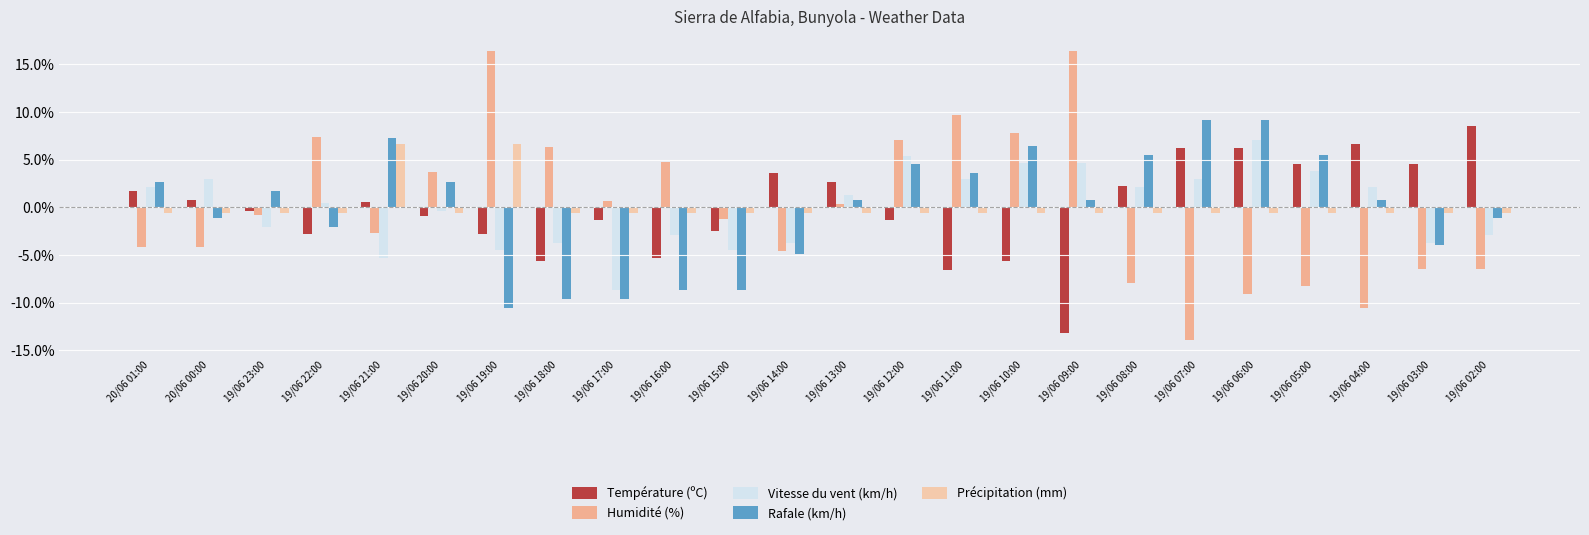

What is the value of the Humidité (%) bar at the 21st from the left?

-8.3